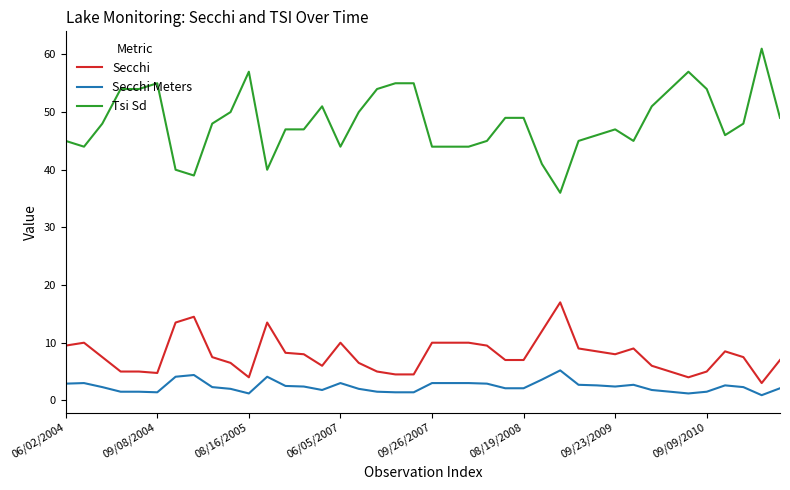

True or false: Secchi Meters and Tsi Sd cross at least once.

False